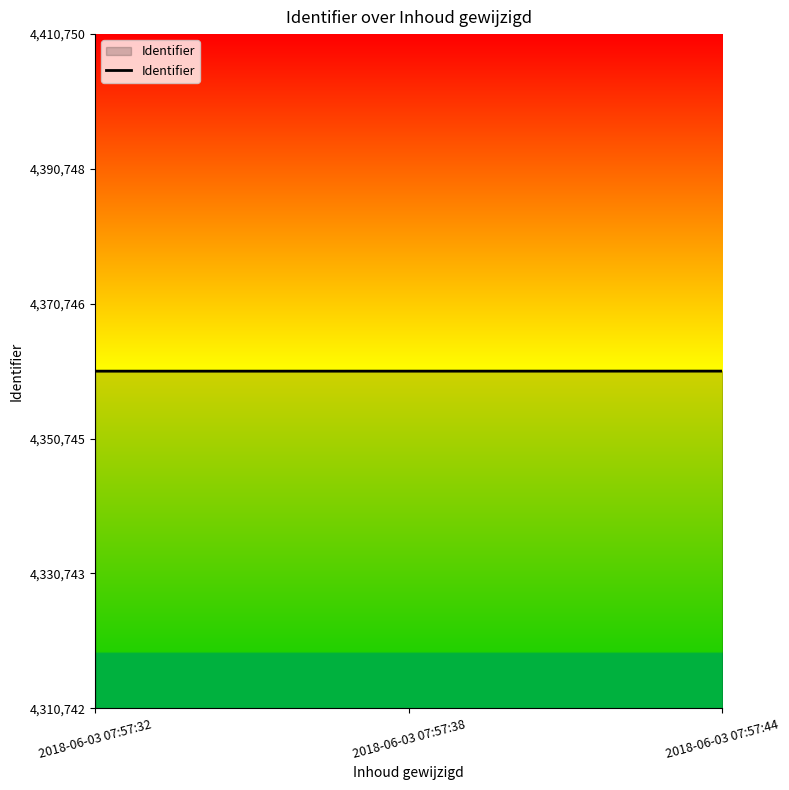

What is the sum of all values?

13082237